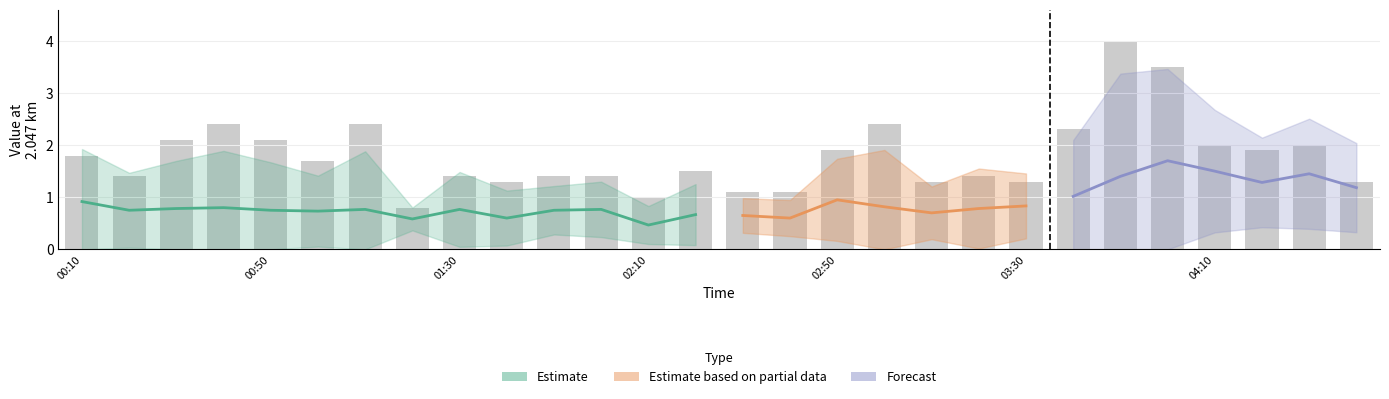

What is the spread (max minus min) of values at 2002/05/30 03:00?

2.1